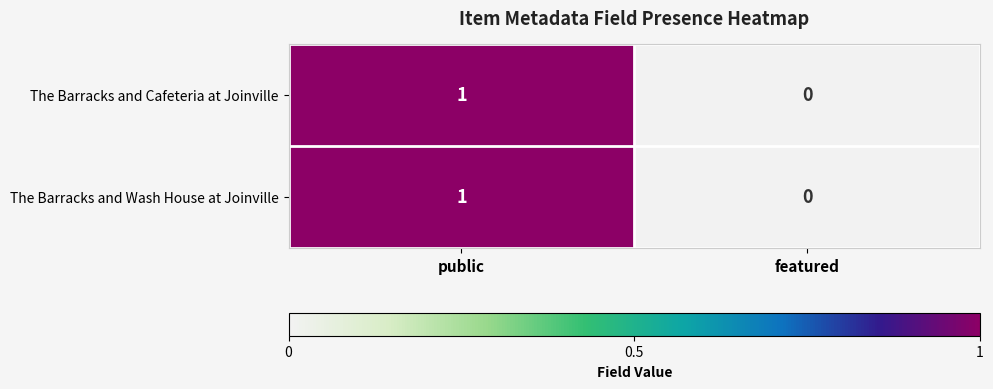

Is it true that The Barracks and Cafeteria at Joinville equals 1 at public?

True